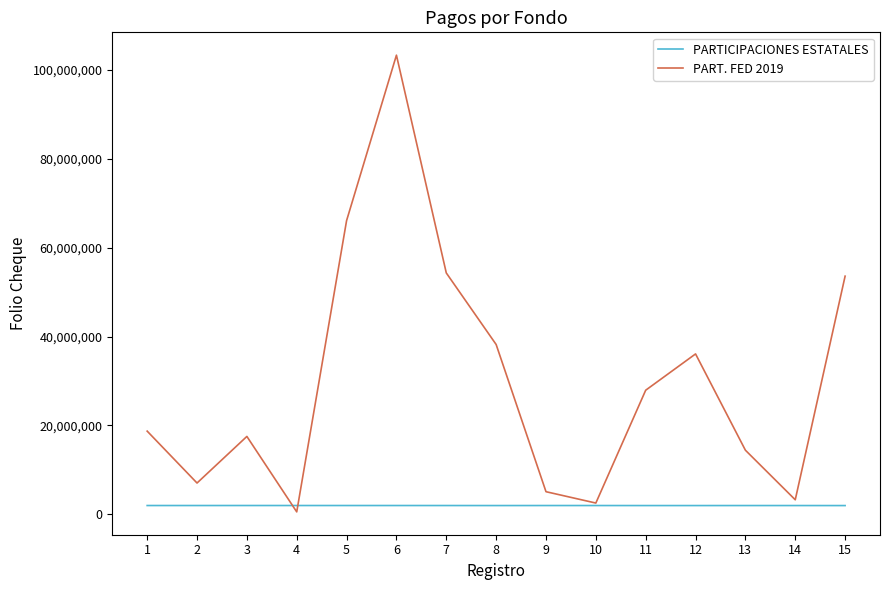

Is the value of PARTICIPACIONES ESTATALES at 2 greater than the value of PART. FED 2019 at 1?

No